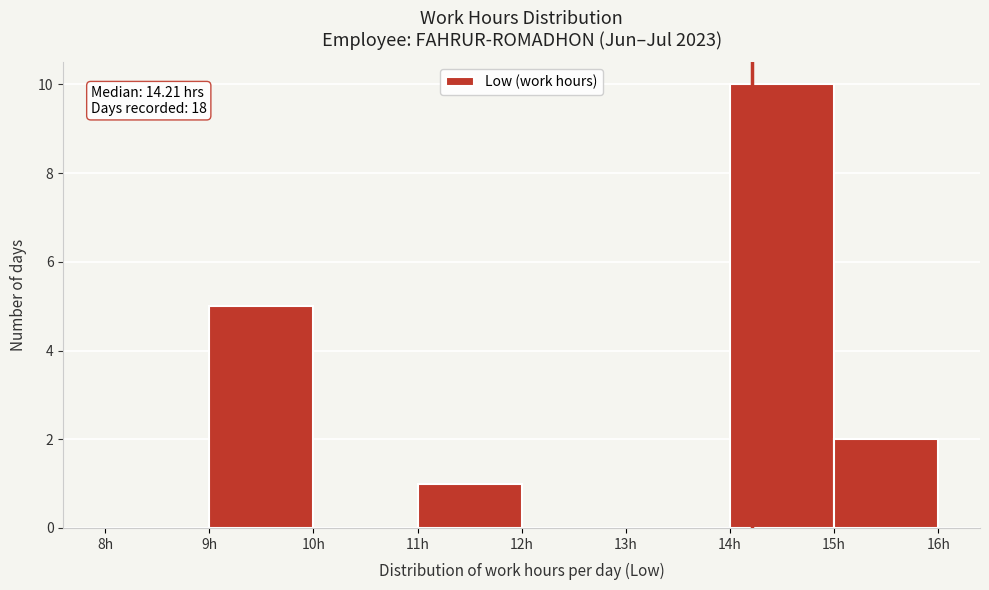

Which range on the x-axis has the tallest bar?

14 to 15